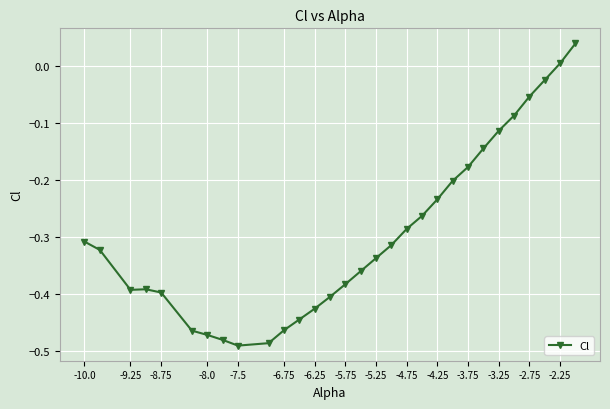

What is the difference between the second highest and second lowest values?

0.5